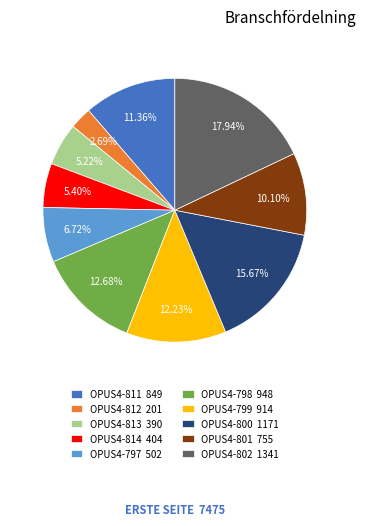

What is the largest slice in the pie chart?

OPUS4-802